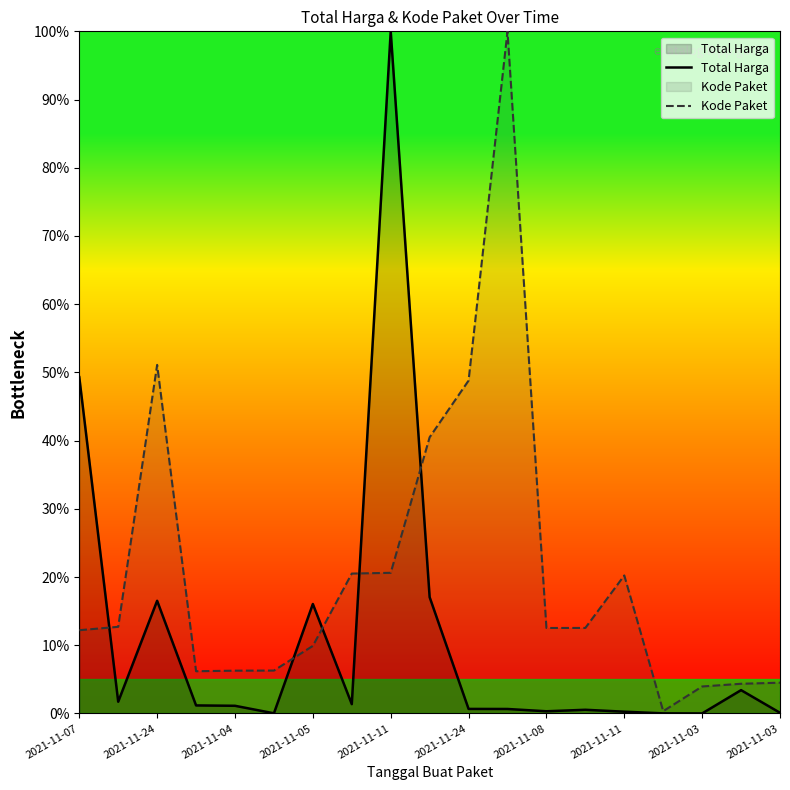

What is the average value of the Total Harga series?

11.1